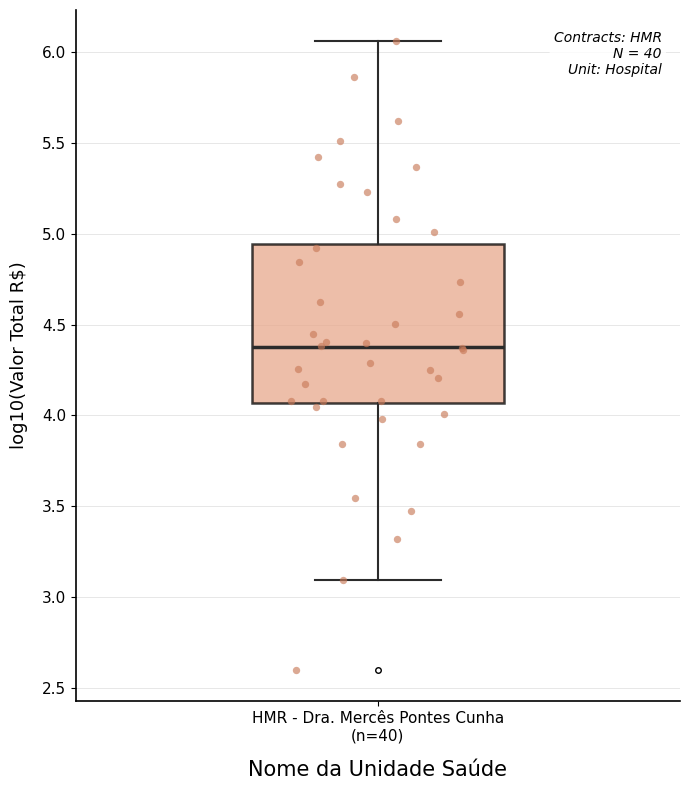

Read this box plot against the y-axis: the position of the median line, the range covered by the box, and the ends of both whiskers. The values are not printed on the chart, so give them approximately, as read against the axis.

median 4.35, box 4.05 to 4.95, whiskers 3.10 to 6.05